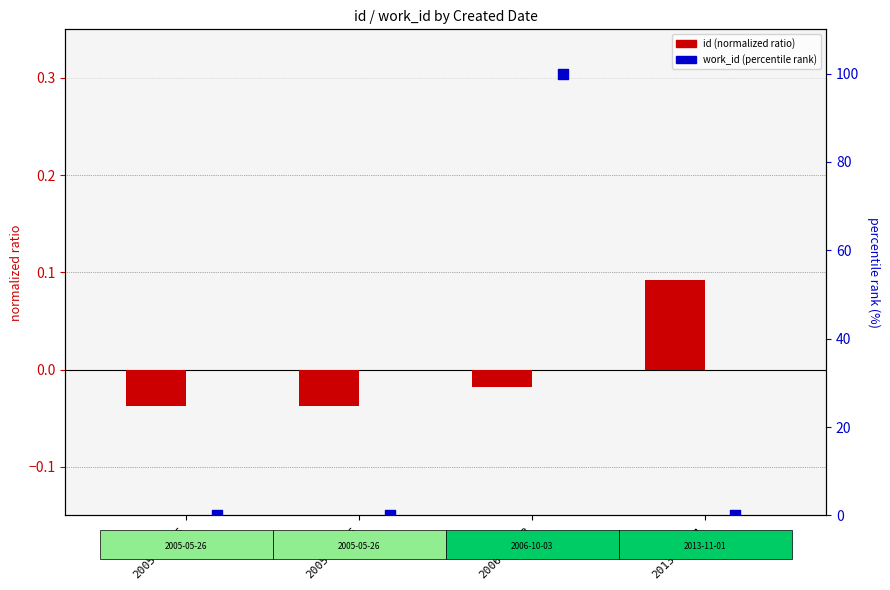

Which series has the largest total across all categories?

work_id (percentile)